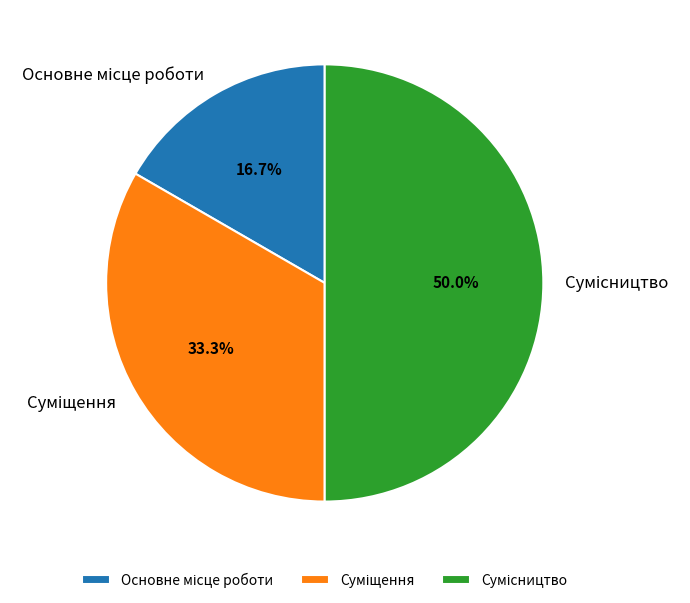

How many slices are in this pie chart?

3